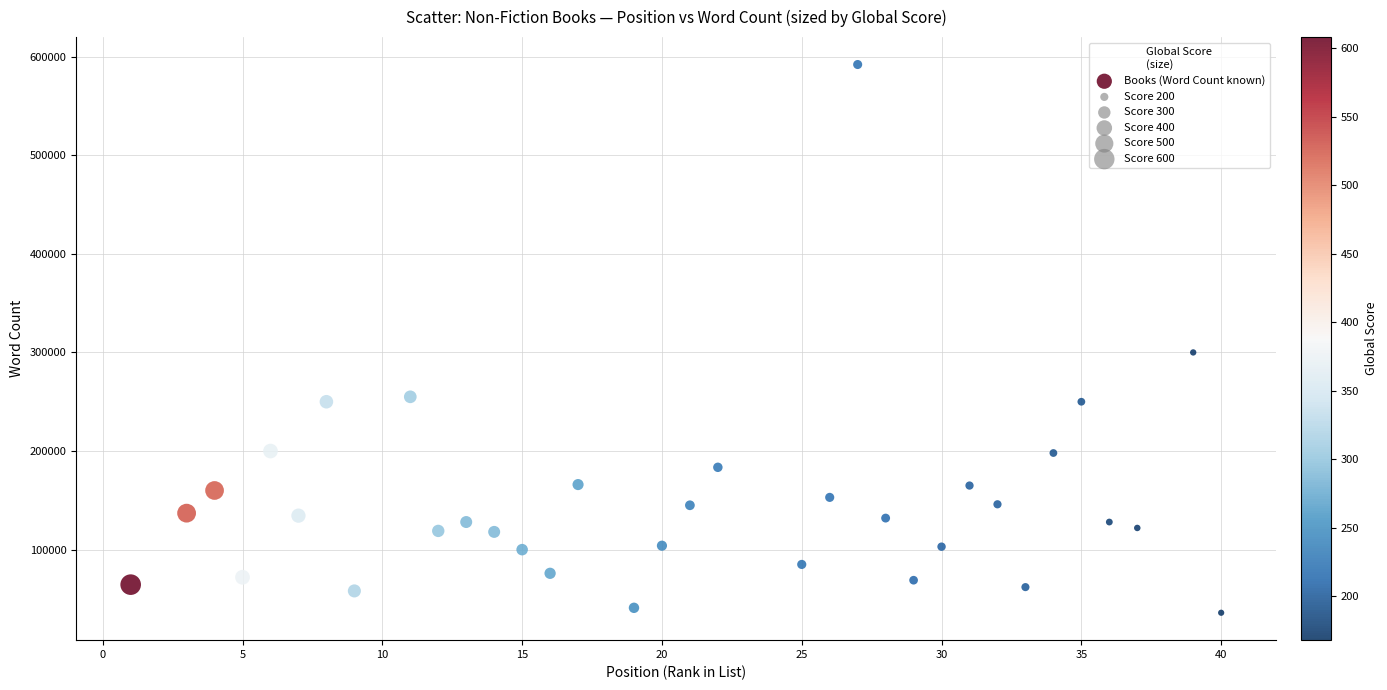

What Y value in the scatter plot is closest to 314000?

300000